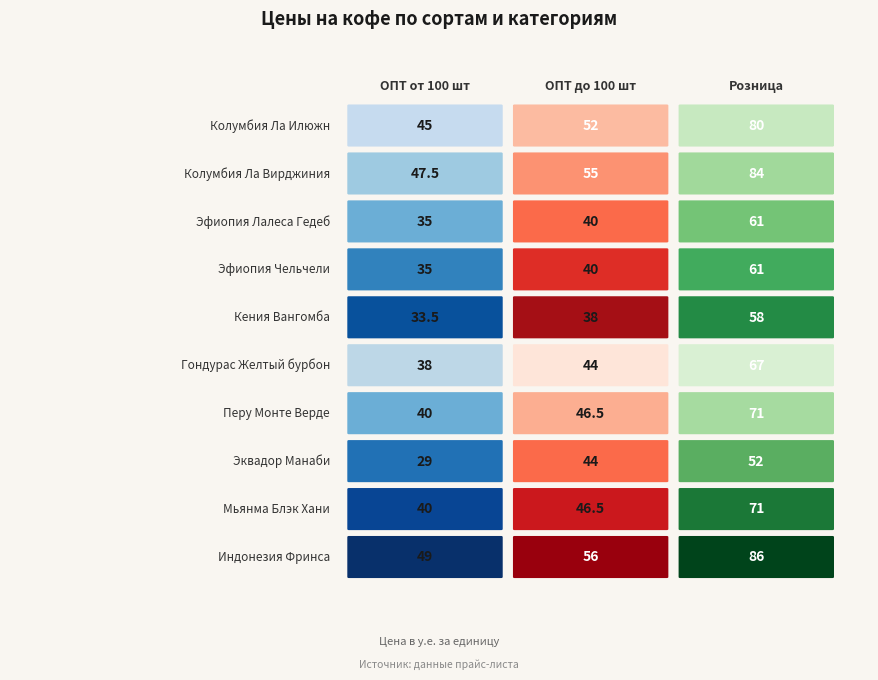

What is the difference between the second highest and minimum values in the МЬЯНМА Блэк Хани series?

6.5